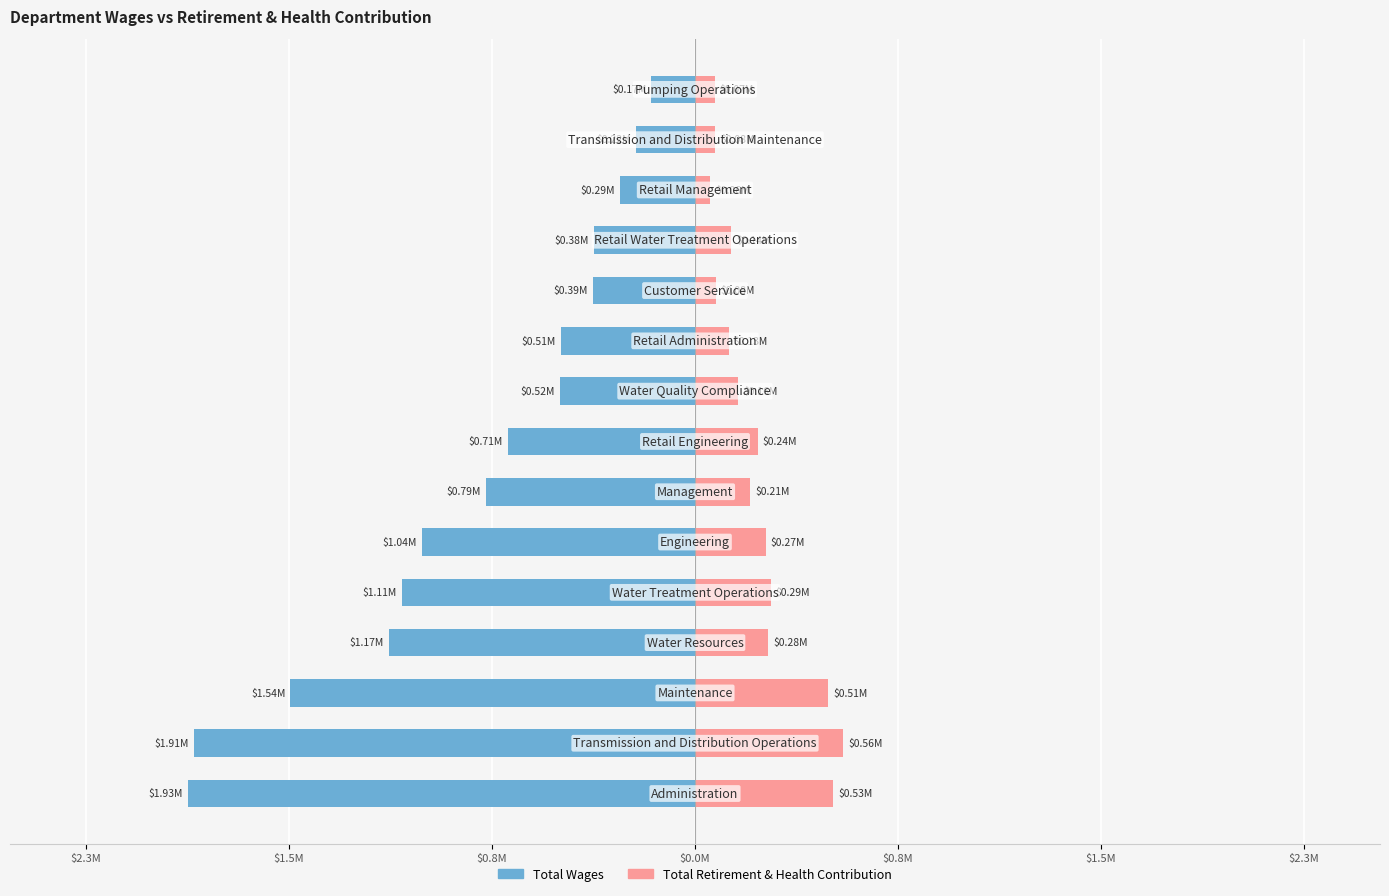

What are all the series names shown in the legend?

Total Wages, Total Retirement & Health Contribution